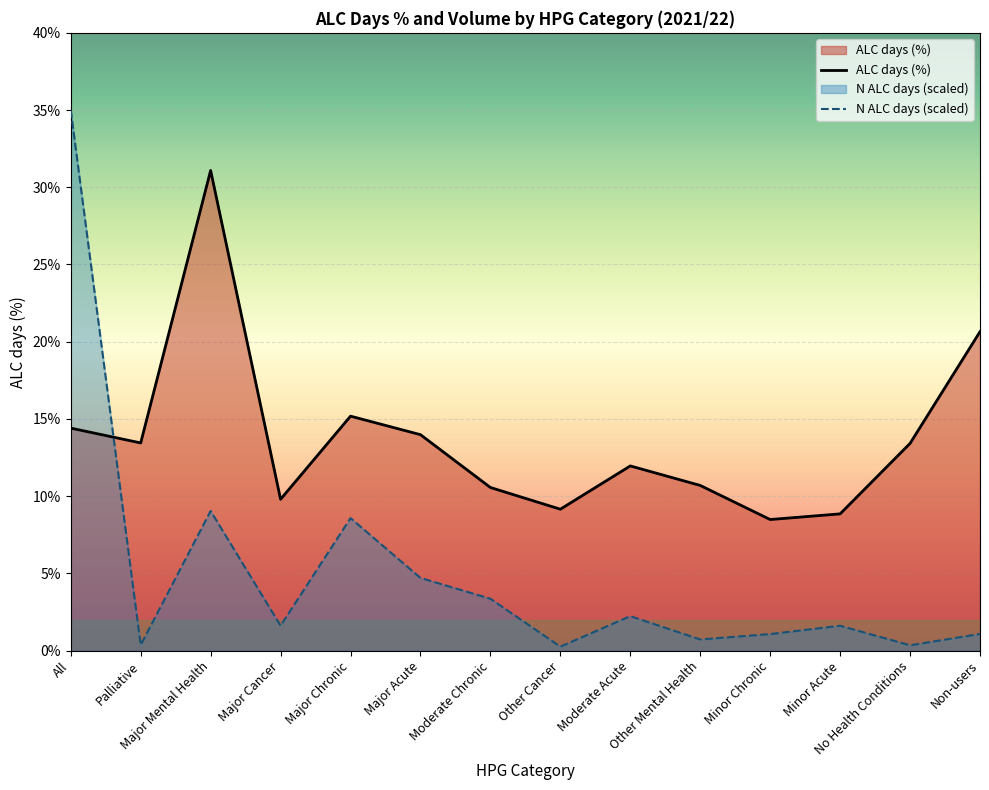

At which label does N ALC days (hundreds) reach its peak?

All